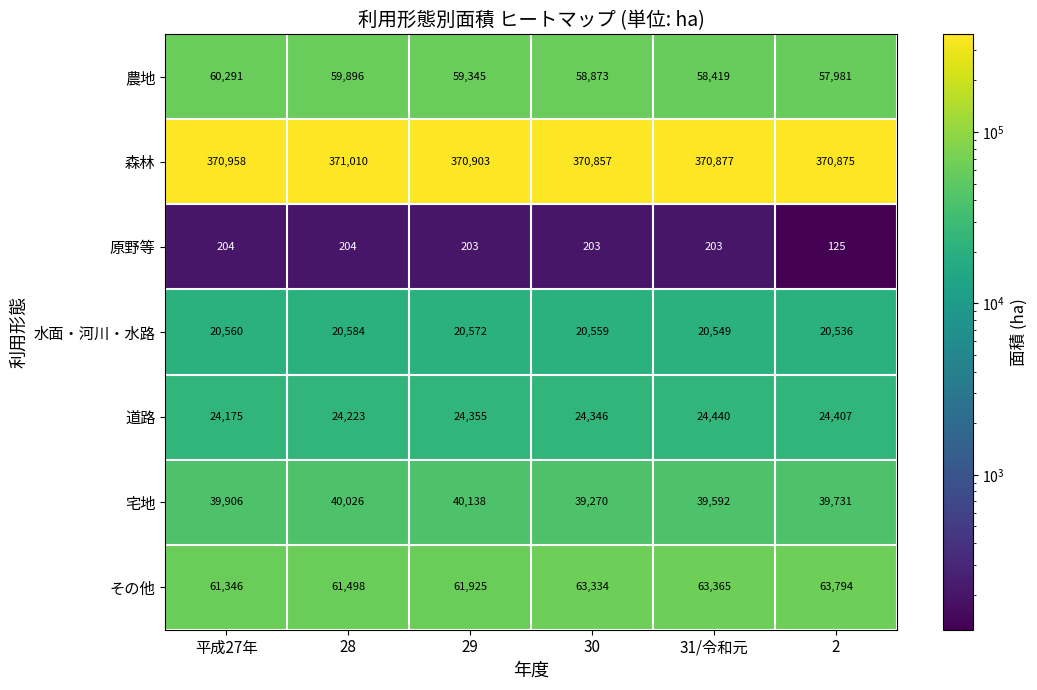

Rank the series at 31/令和元 from lowest to highest value.

原野等, 水面・河川・水路, 道路, 宅地, 農地, その他, 森林